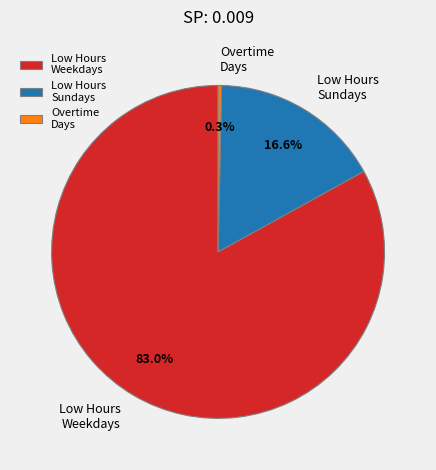

Which category has the biggest portion of the pie?

Low Hours Weekdays